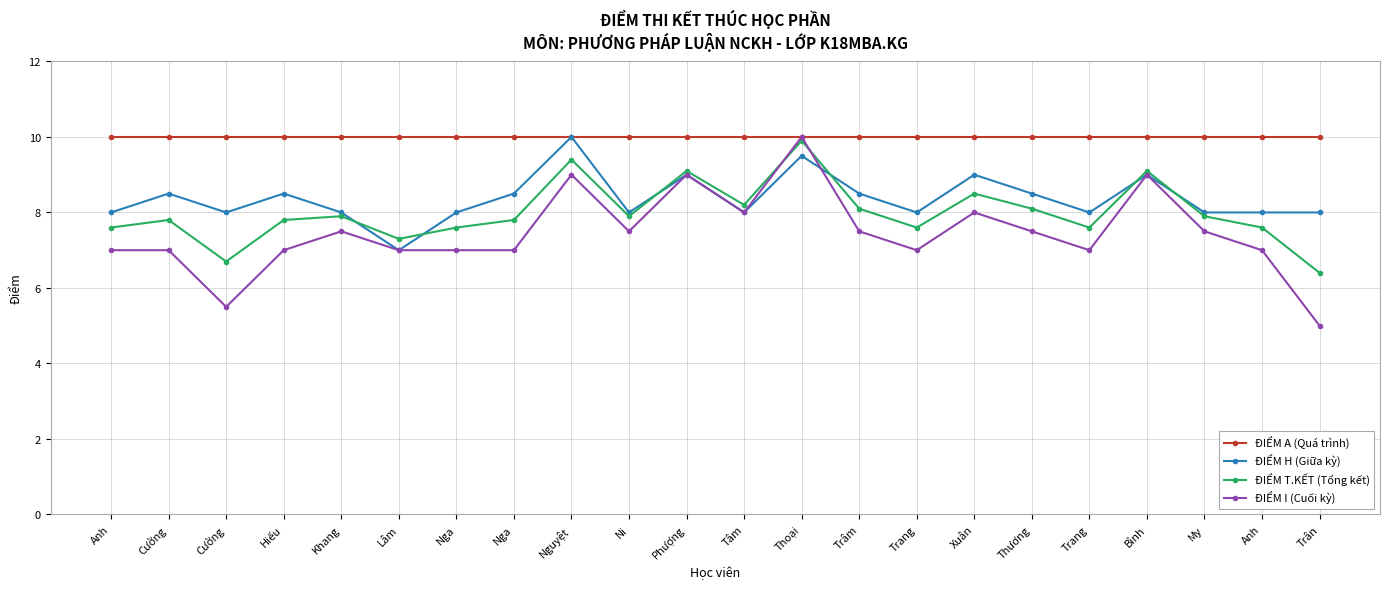

How many lines are shown in the chart?

4